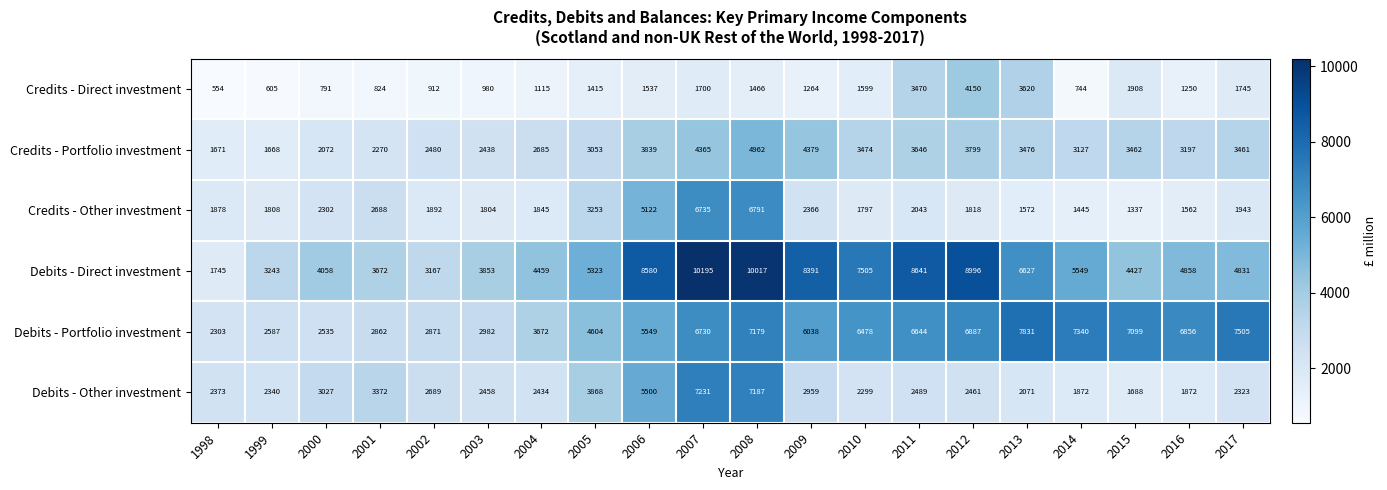

Rank the series at 2006 from highest to lowest value.

Debits - Direct investment, Debits - Portfolio investment, Debits - Other investment, Credits - Other investment, Credits - Portfolio investment, Credits - Direct investment